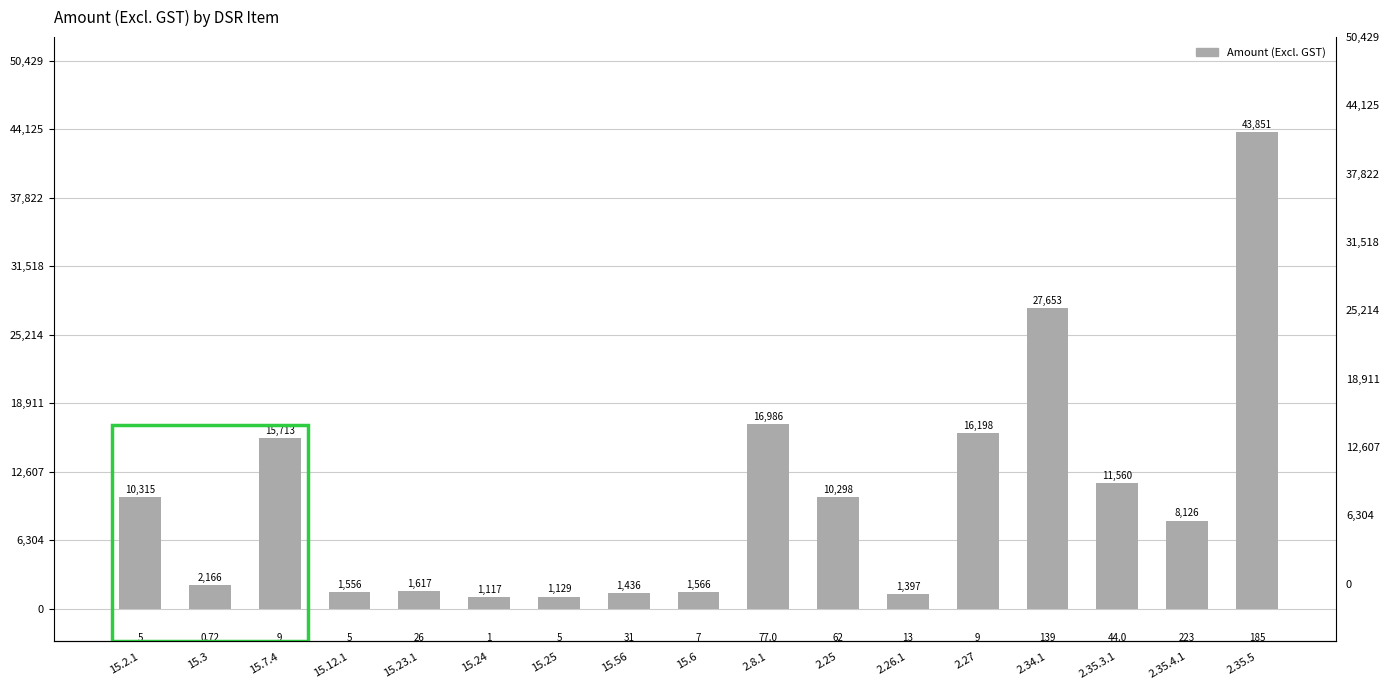

Reading right to left, what are all the values shown in this chart?

2.35.5=43851.3	2.35.4.1=8126.3	2.35.3.1=11560.0	2.34.1=27652.8	2.27=16198.1	2.26.1=1397.0	2.25=10298.3	2.8.1=16986.5	15.6=1565.8	15.56=1435.7	15.25=1129.0	15.24=1116.7	15.23.1=1617.3	15.12.1=1555.9	15.7.4=15713.4	15.3=2165.8	15.2.1=10314.6